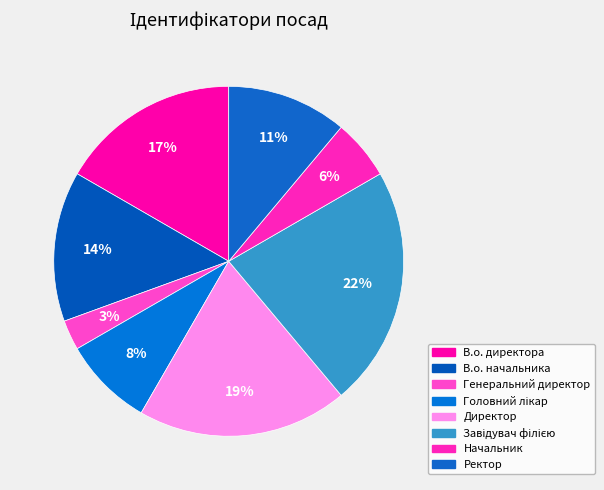

Does any single category account for the majority?

No